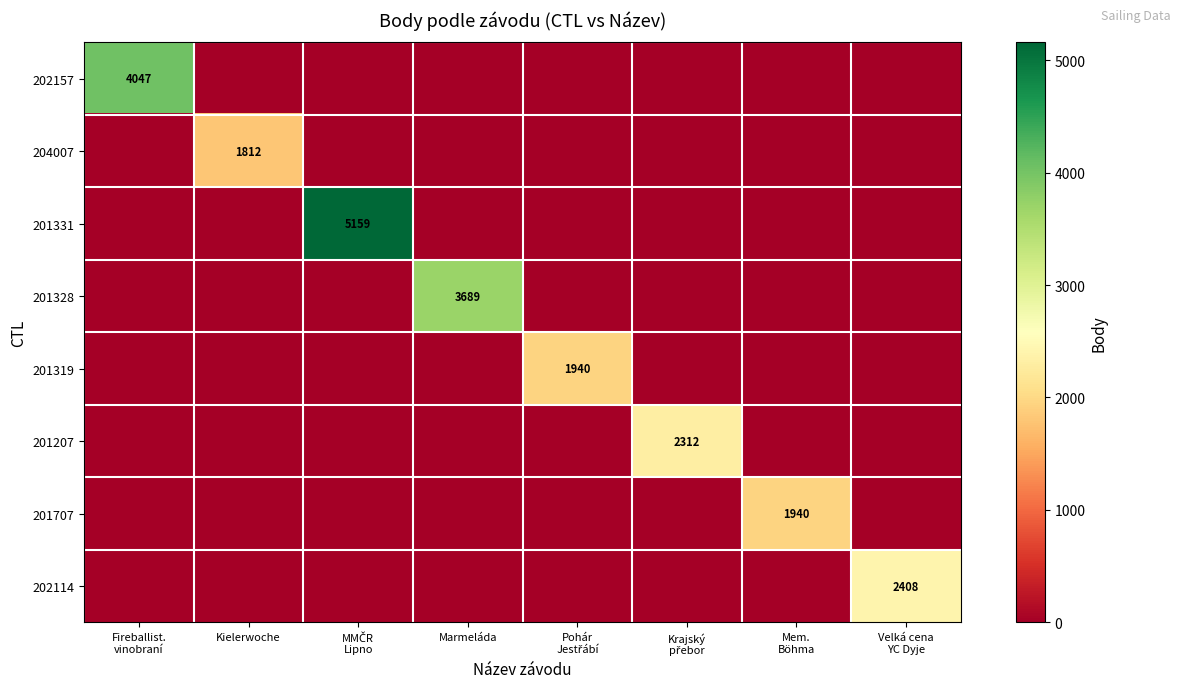

True or false: 201328 has a value of 3689 at Marmeláda.

True